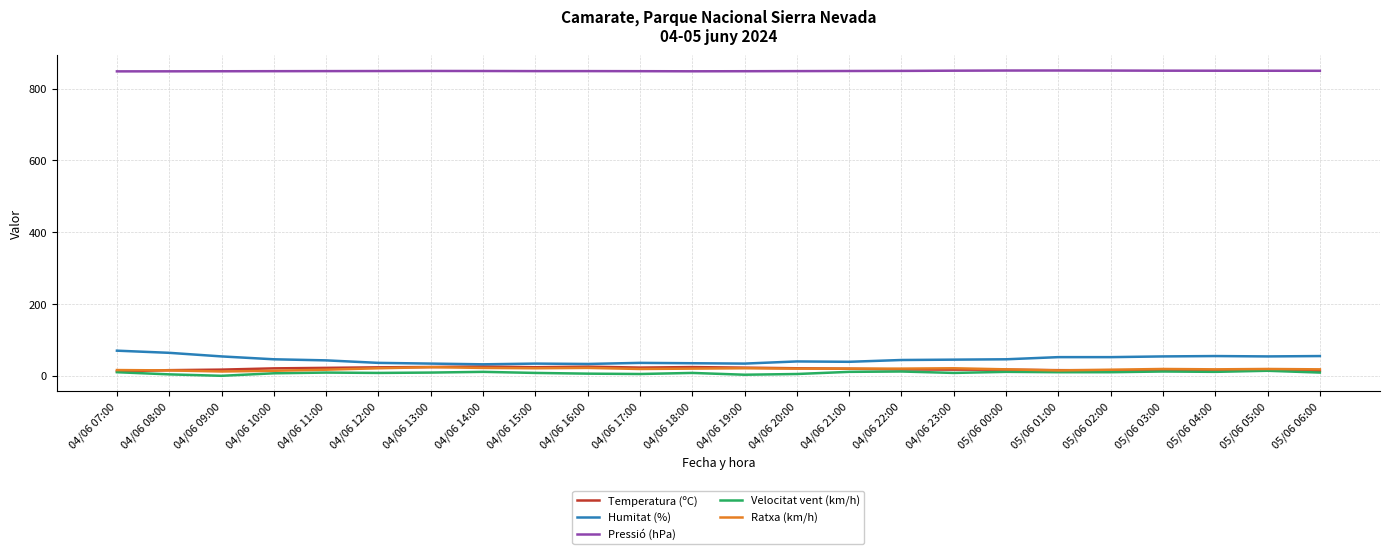

What is the maximum value for Velocitat vent (km/h)?

14.0